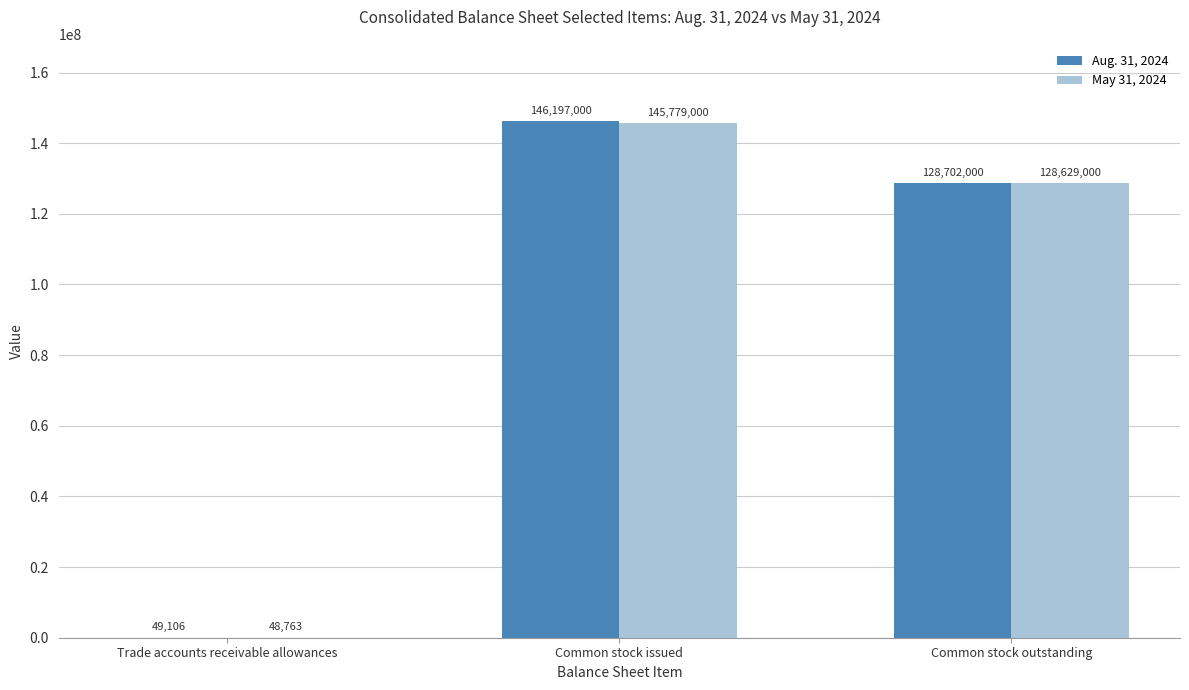

What is the average value of the May 31, 2024 series?

91485588